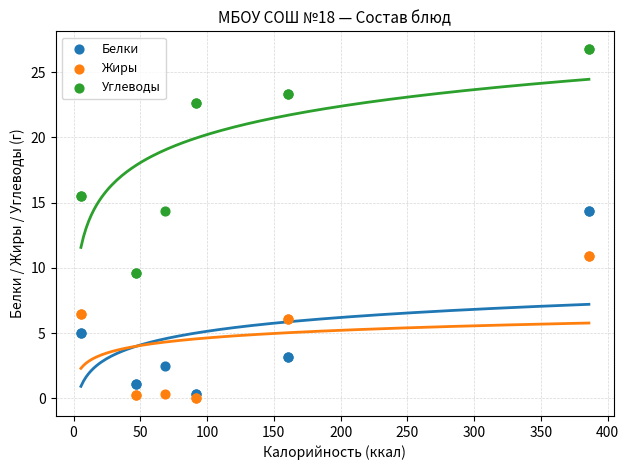

Which series has the widest spread of Y values?

Углеводы